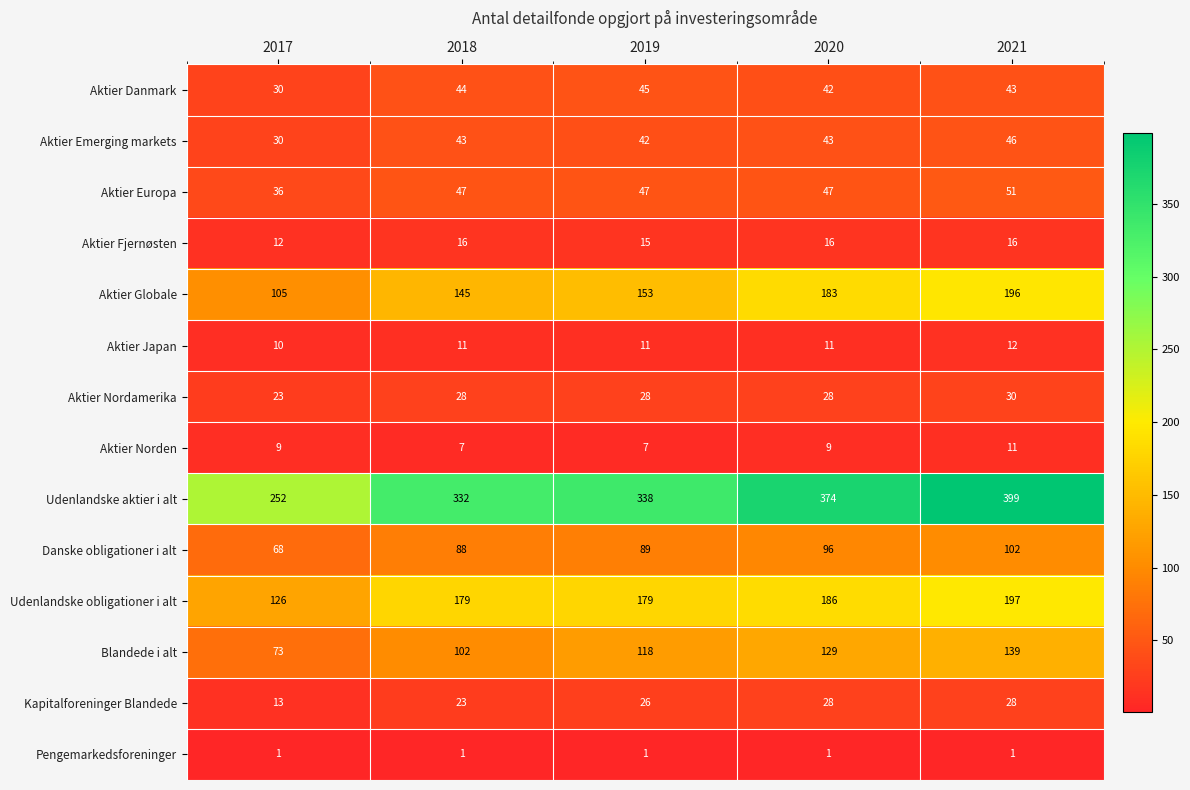

List the series in order of their peak value, highest first.

Udenlandske aktier i alt, Udenlandske obligationer i alt, Aktier Globale, Blandede i alt, Danske obligationer i alt, Aktier Europa, Aktier Emerging markets, Aktier Danmark, Aktier Nordamerika, Kapitalforeninger Blandede, Aktier Fjernøsten, Aktier Japan, Aktier Norden, Pengemarkedsforeninger